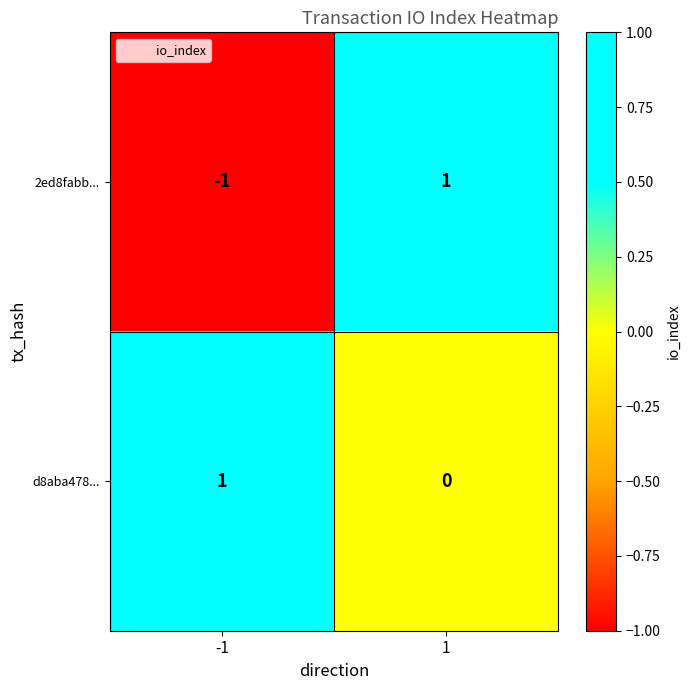

Reading left to right, what are all the values shown in this chart?

2ed8fabb...: -1	1
d8aba478...: 1	0